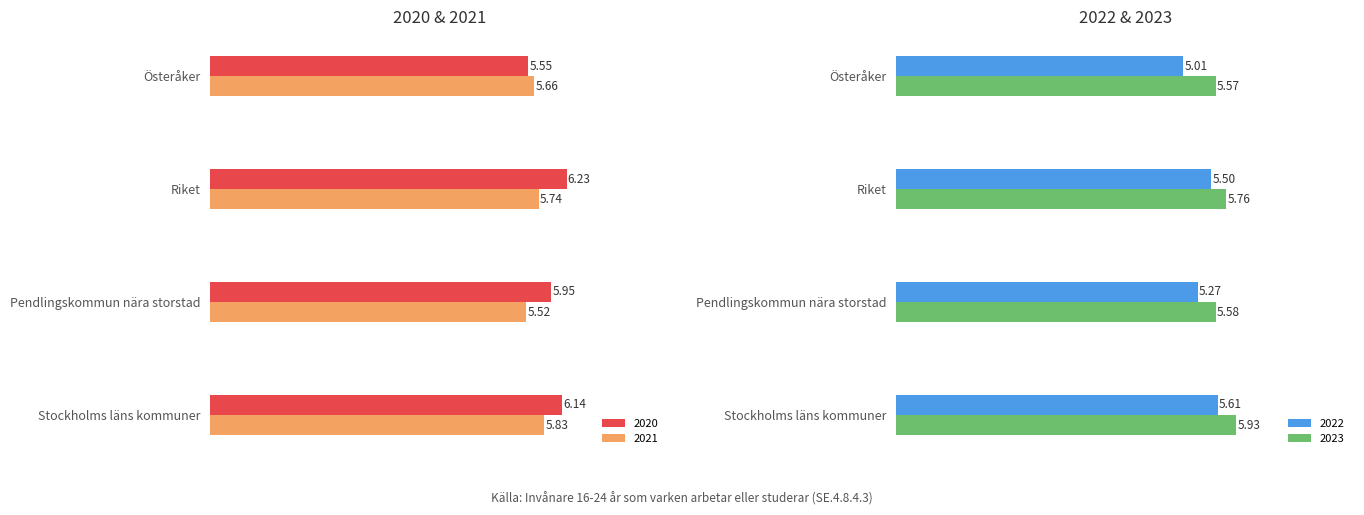

Where is 2021 nearest to the value 5?

Pendlingskommun nära storstad